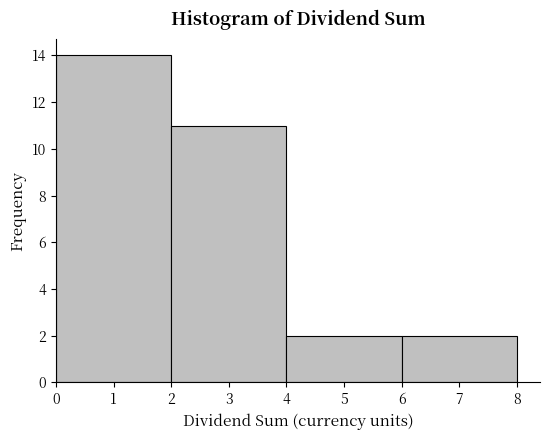

Reading left to right, transcribe this chart: for each bar, give the range it covers on the x-axis and its height. The values are not printed on the chart, so give them approximately, as read against the axis.

0 to 2: 14
2 to 4: 11
4 to 6: 2
6 to 8: 2